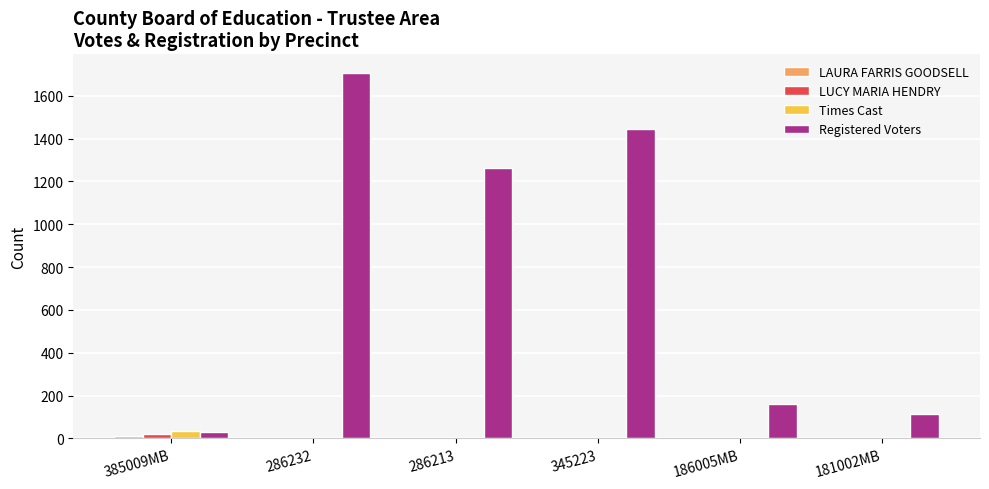

Which series changed the most between 286213 and 345223?

Registered Voters